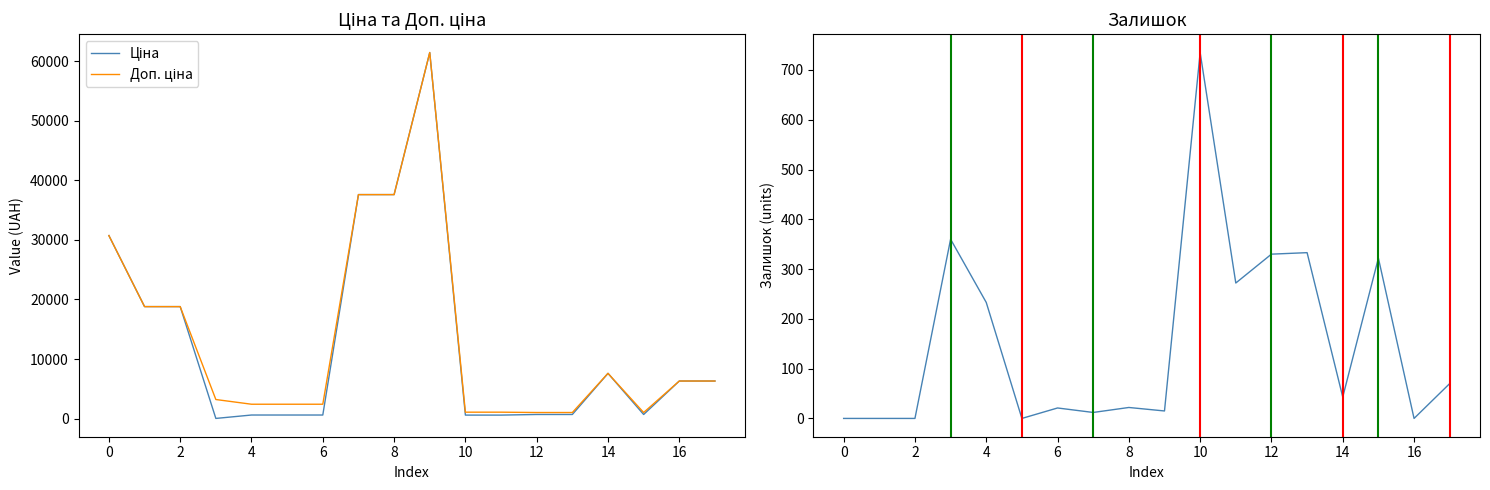

Which series changed the most between 0 and 16?

Ціна